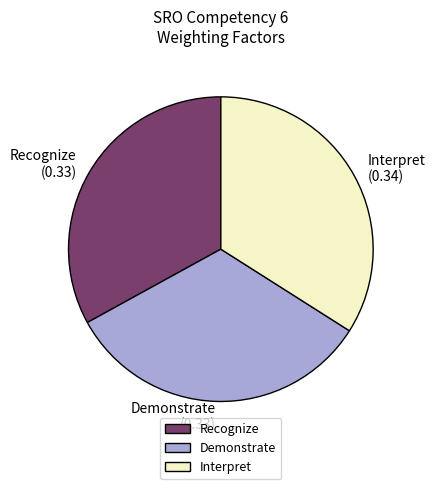

Combined, do Demonstrate and Recognize account for over 50%?

Yes